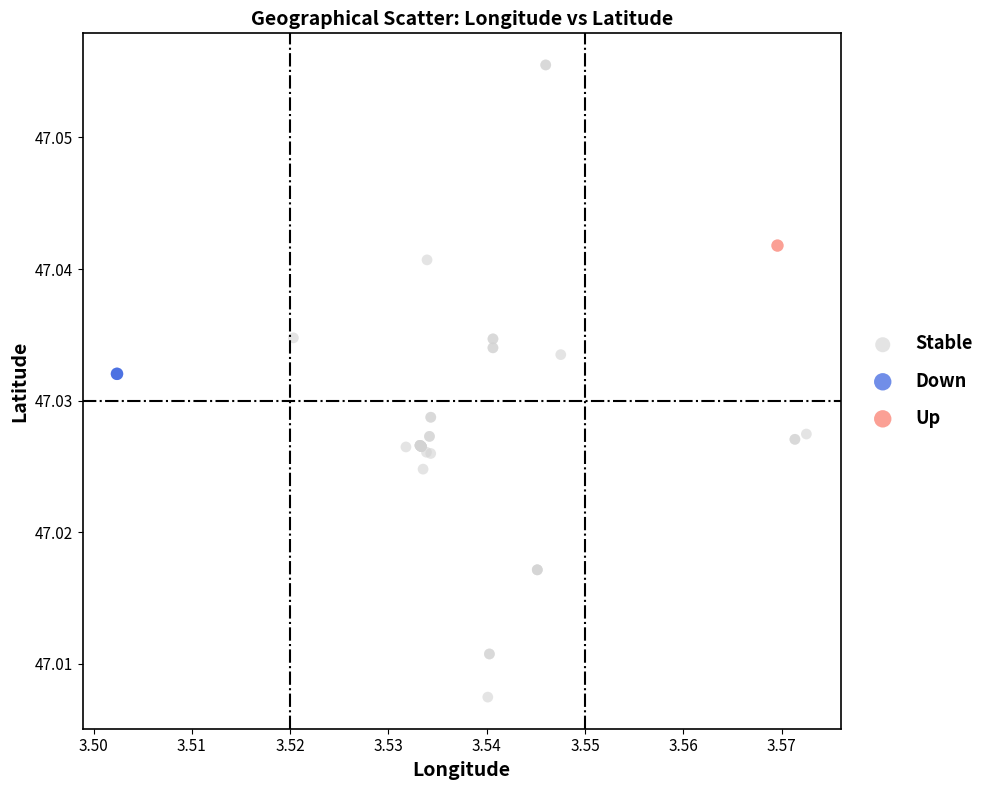

What are all the series names shown in the legend?

Stable, Down, Up